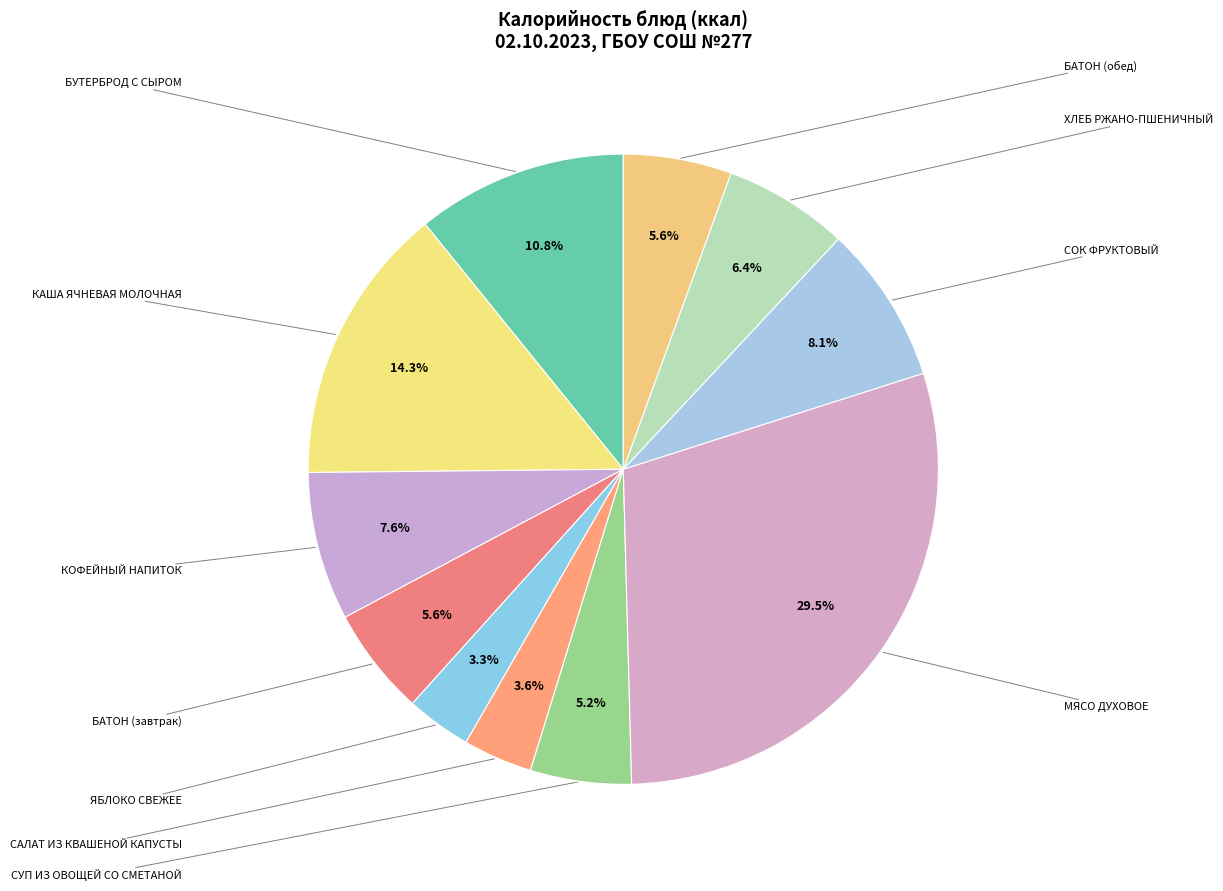

How many slices are in this pie chart?

11